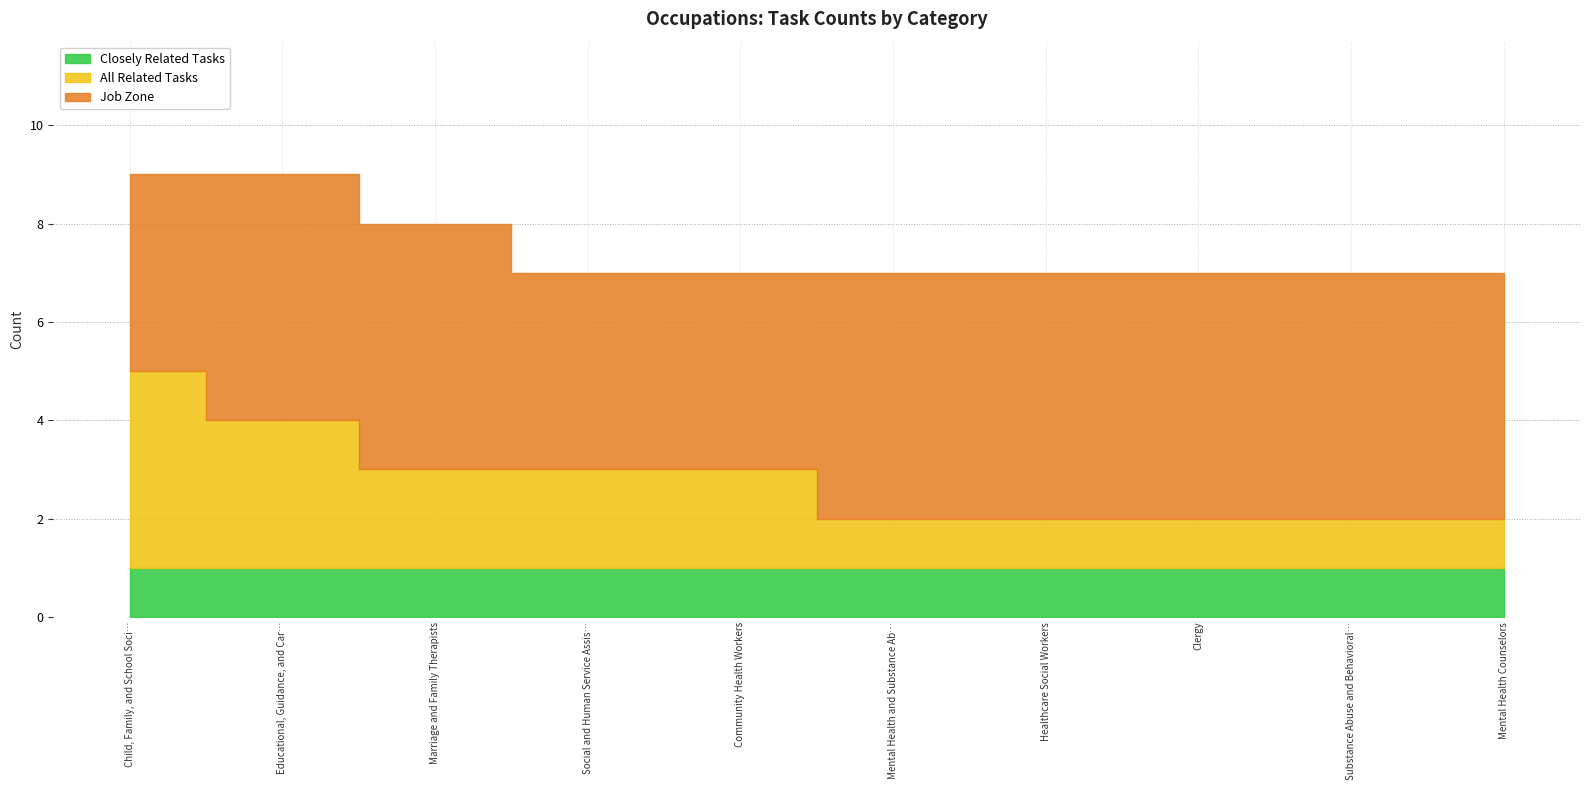

At how many categories does at least one series exceed 4?

7